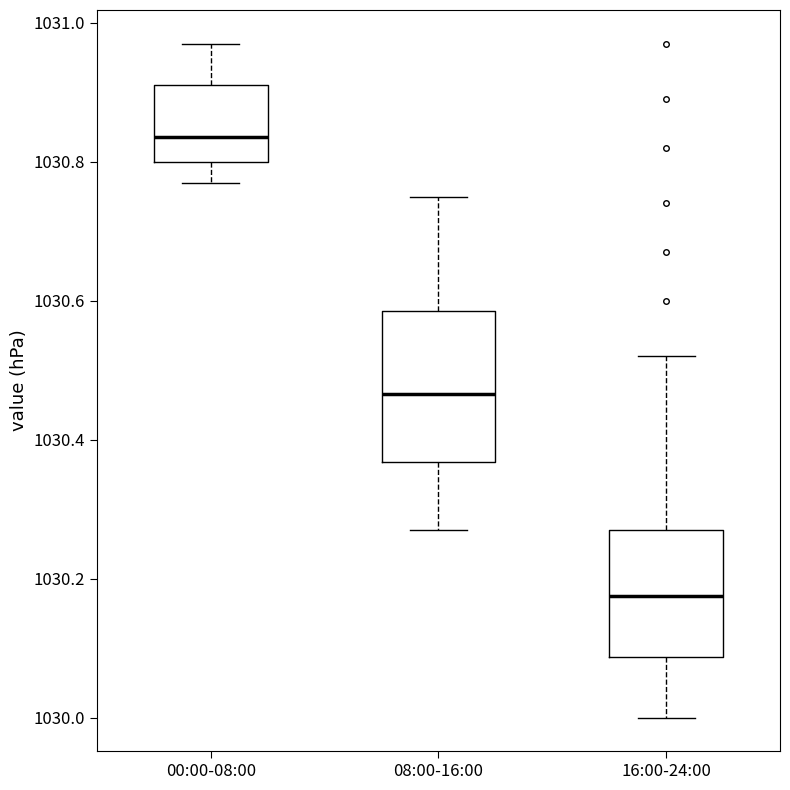

Reading left to right, read every box against the y-axis: the position of its median line, the range the box covers, and the ends of its whiskers. The values are not printed on the chart, so give them approximately, as read against the axis.

00:00-08:00: median 1030.84, box 1030.80 to 1030.92, whiskers 1030.78 to 1030.98
08:00-16:00: median 1030.46, box 1030.36 to 1030.58, whiskers 1030.28 to 1030.76
16:00-24:00: median 1030.18, box 1030.08 to 1030.28, whiskers 1030.00 to 1030.52